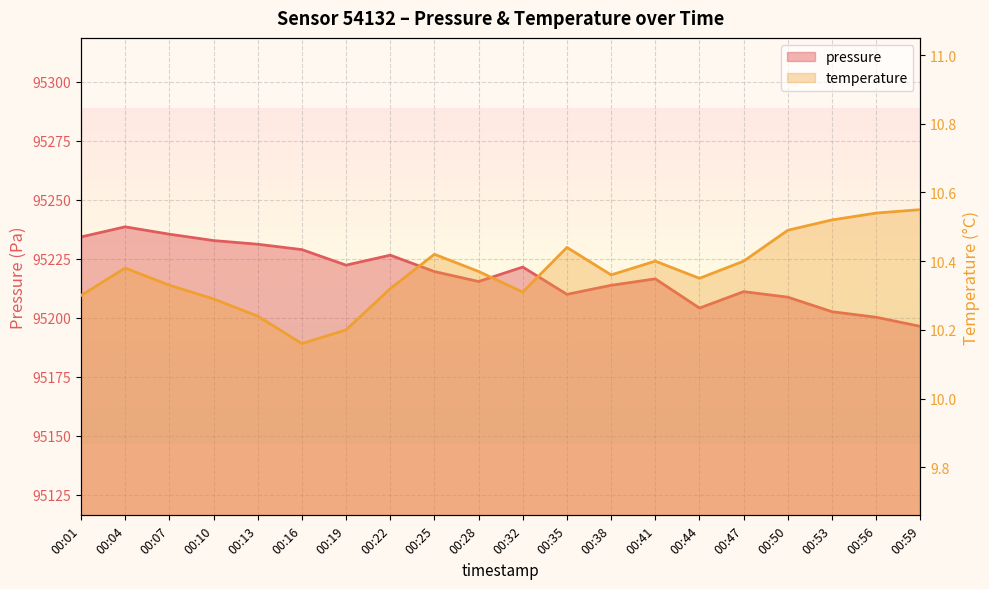

What is the smallest value displayed?

10.2